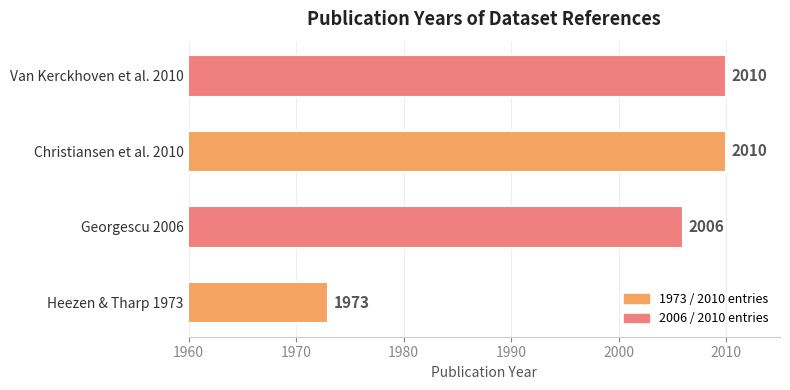

Is it true that the value at Van Kerckhoven et al. 2010 is 1313?

False